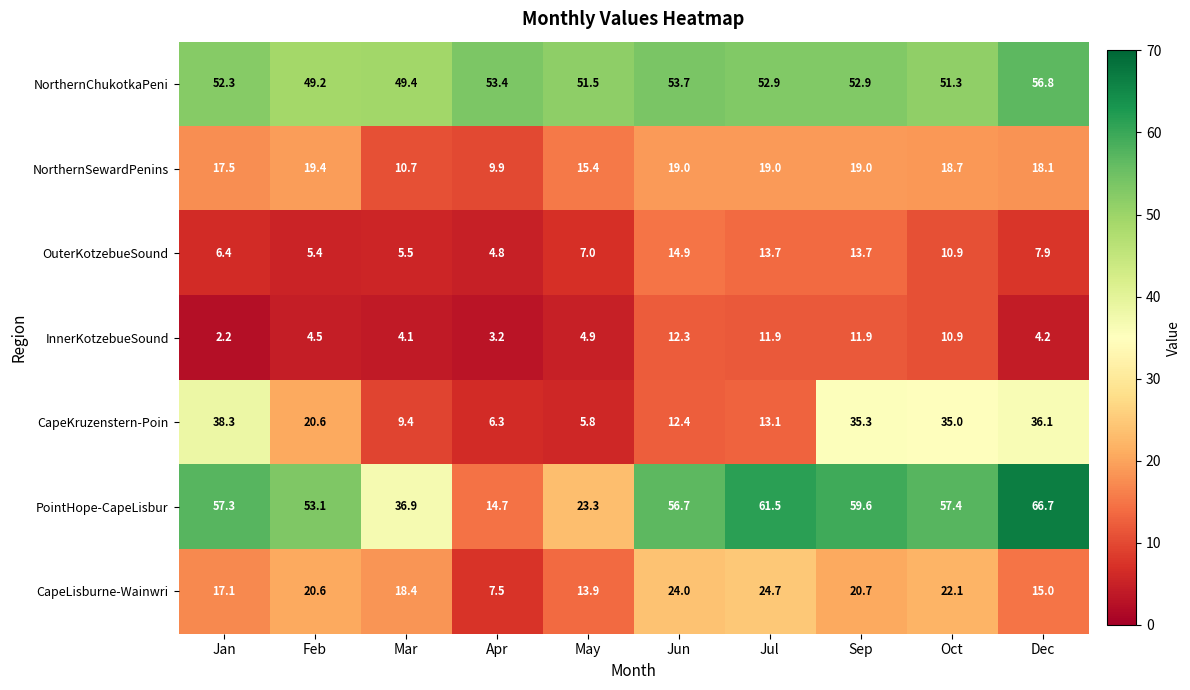

The value of OuterKotzebueSound at Mar is 9.9. True or false?

False